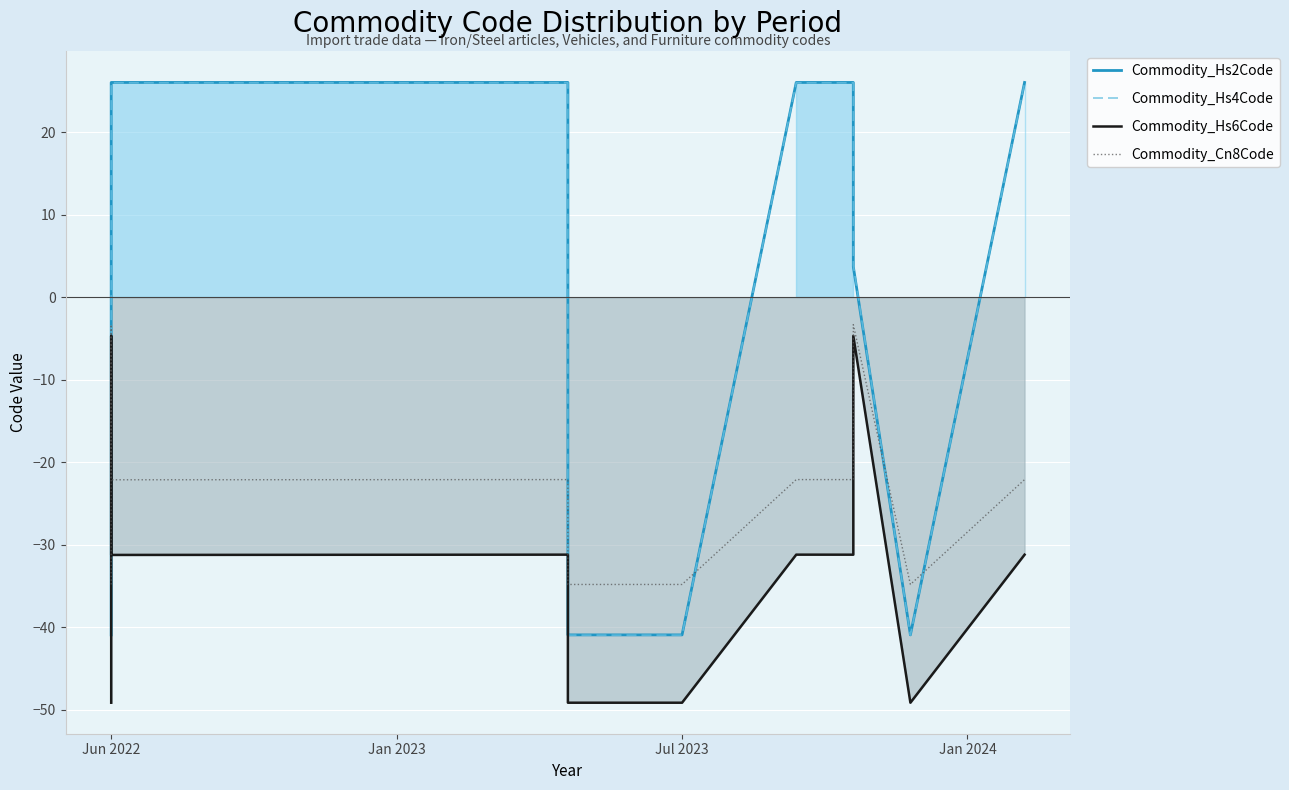

What is the greatest value displayed?

26.0